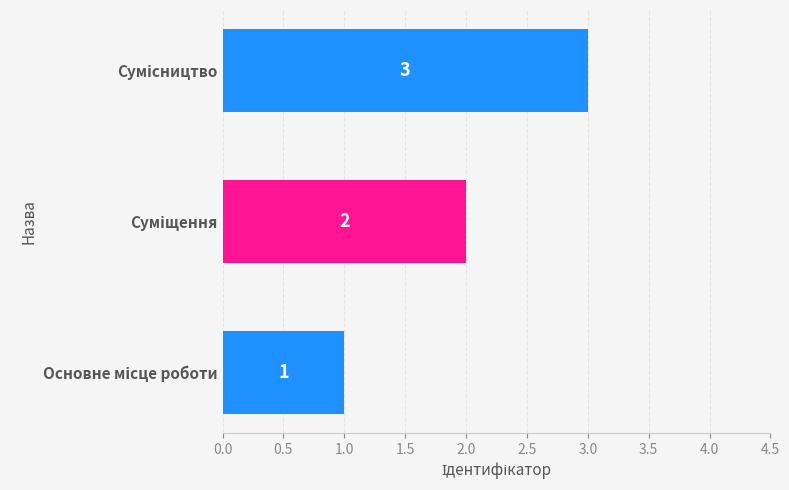

What is the sum of all values?

6